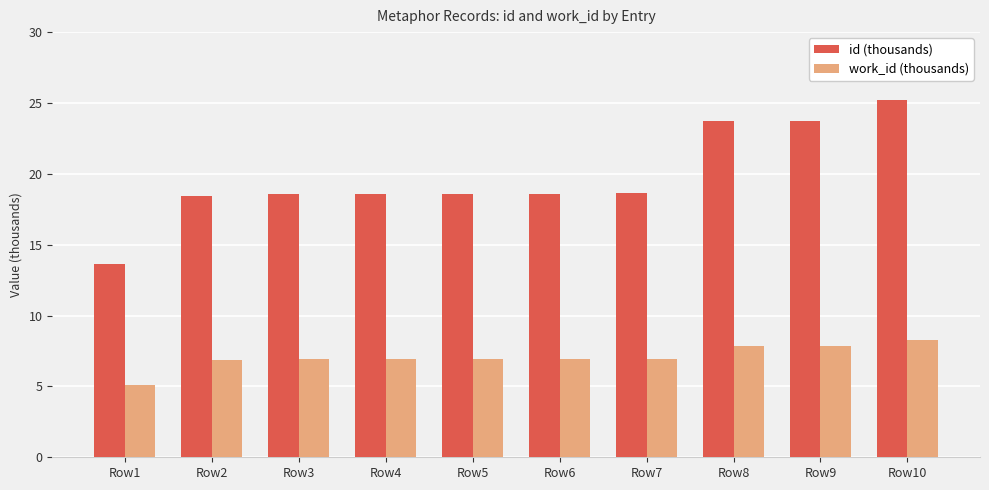

The value of work_id (thousands) at Row8 is 7.9. True or false?

True